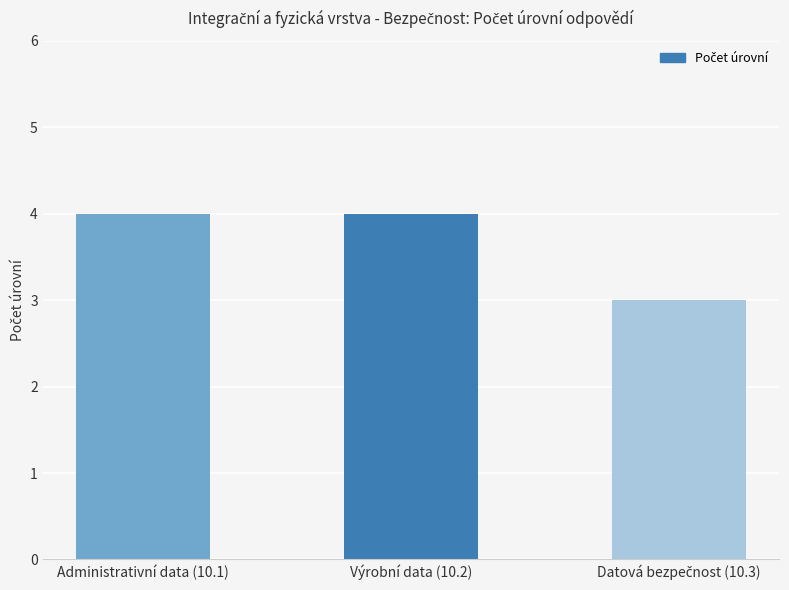

What is the minimum value shown in the chart?

3